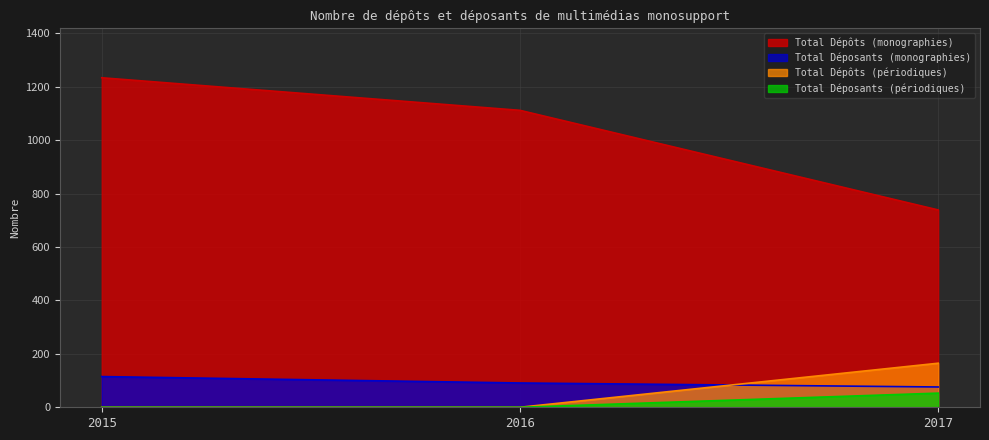

Where is Total Déposants (monographies) nearest to the value 95?

2016